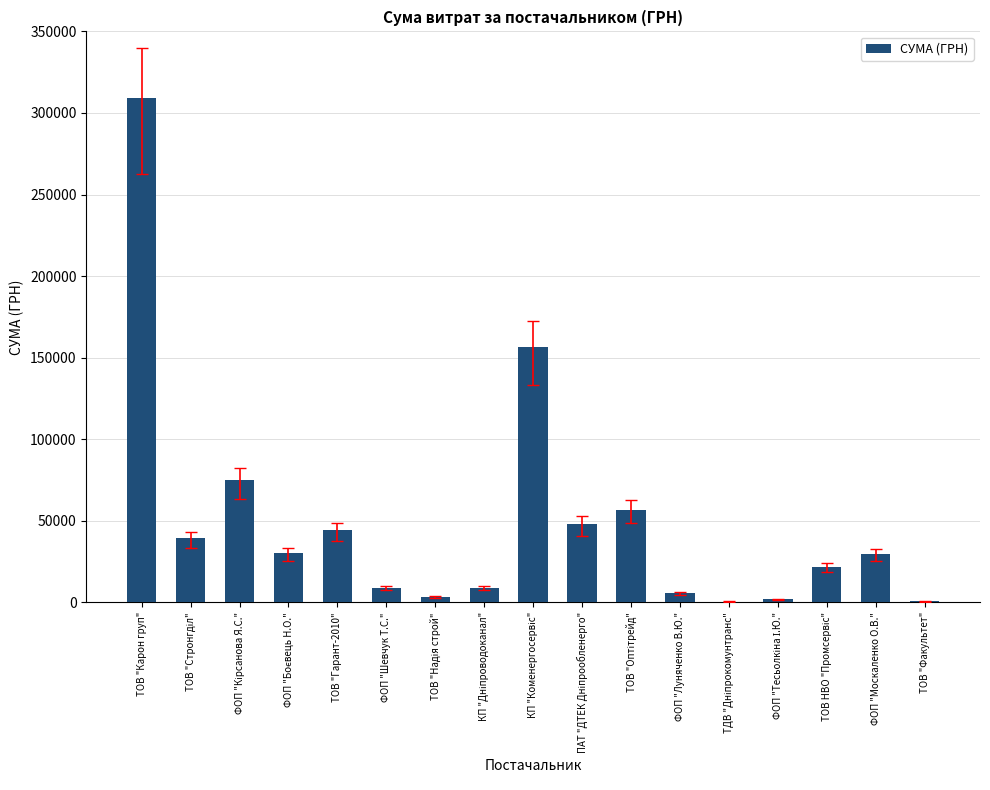

What is the sum of all values?

842192.6